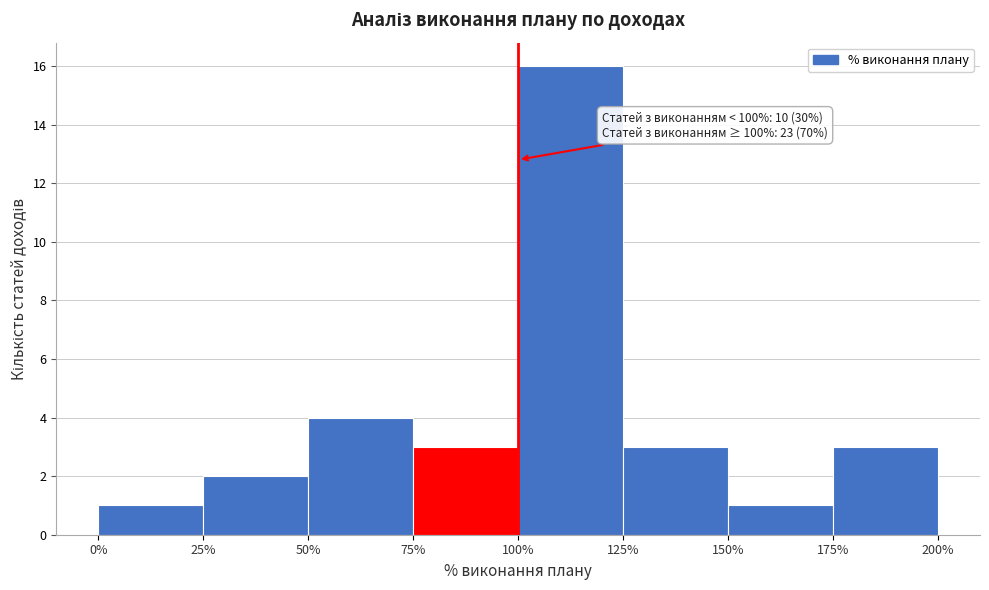

Over which range of the x-axis is the bar tallest?

100% to 125%